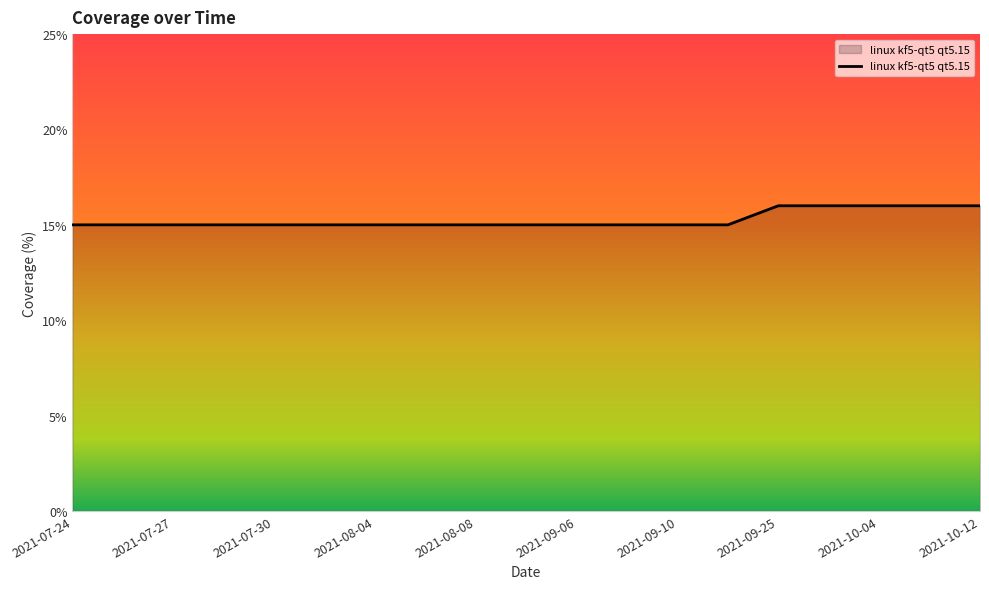

How many lines are shown in the chart?

1